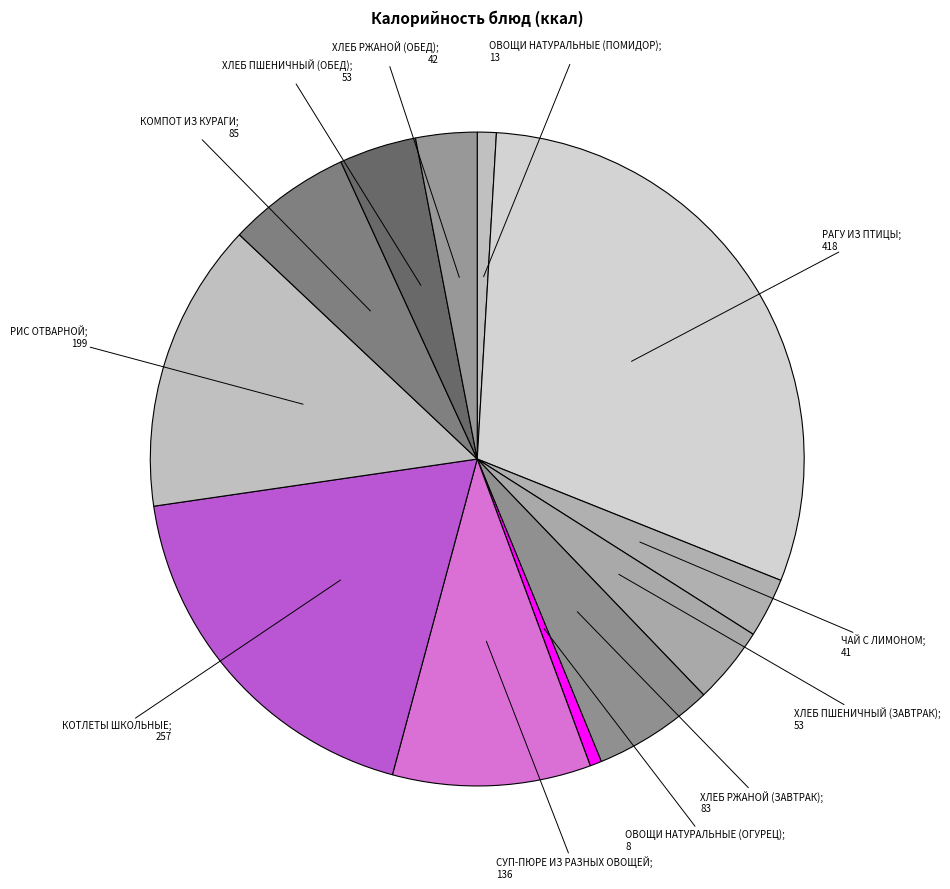

Rank the categories by value from highest to lowest.

РАГУ ИЗ ПТИЦЫ, КОТЛЕТЫ ШКОЛЬНЫЕ, РИС ОТВАРНОЙ, СУП-ПЮРЕ ИЗ РАЗНЫХ ОВОЩЕЙ, КОМПОТ ИЗ КУРАГИ, ХЛЕБ РЖАНОЙ (ЗАВТРАК), ХЛЕБ ПШЕНИЧНЫЙ (ЗАВТРАК), ХЛЕБ ПШЕНИЧНЫЙ (ОБЕД), ХЛЕБ РЖАНОЙ (ОБЕД), ЧАЙ С ЛИМОНОМ, ОВОЩИ НАТУРАЛЬНЫЕ (ПОМИДОР), ОВОЩИ НАТУРАЛЬНЫЕ (ОГУРЕЦ)